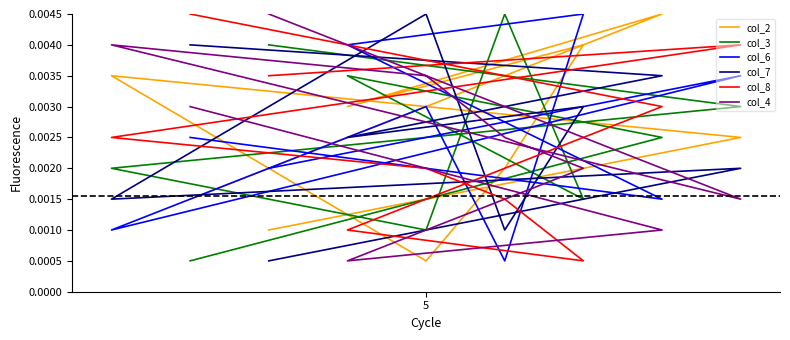

At how many categories does at least one series exceed 0?

9